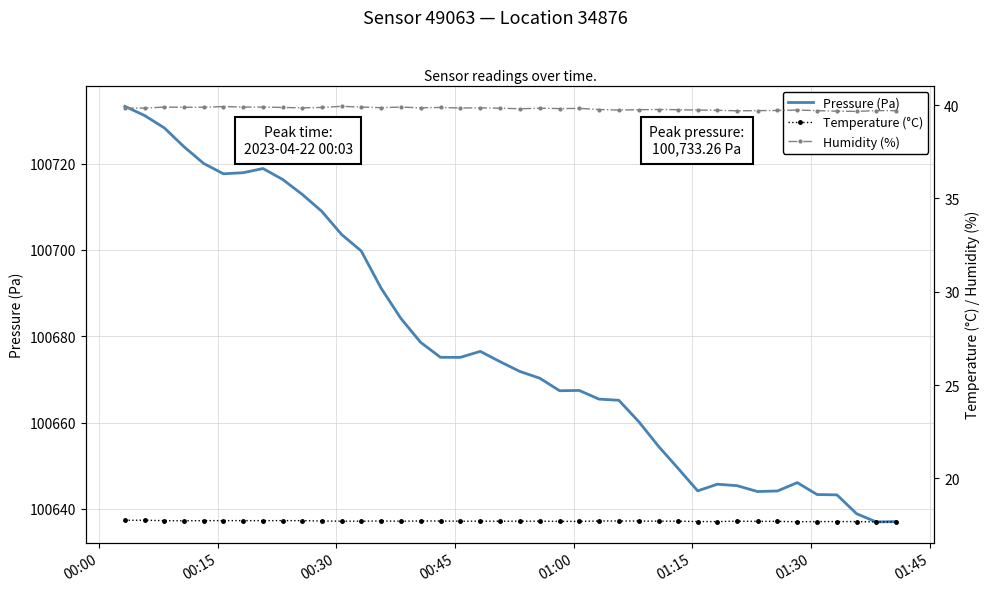

Which series has the widest spread of values?

Pressure (Pa)